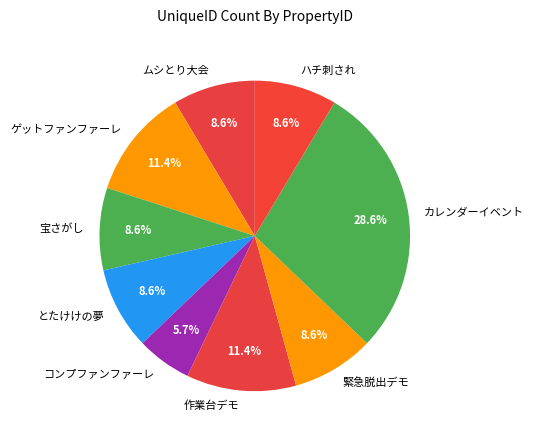

How many slices are in this pie chart?

9